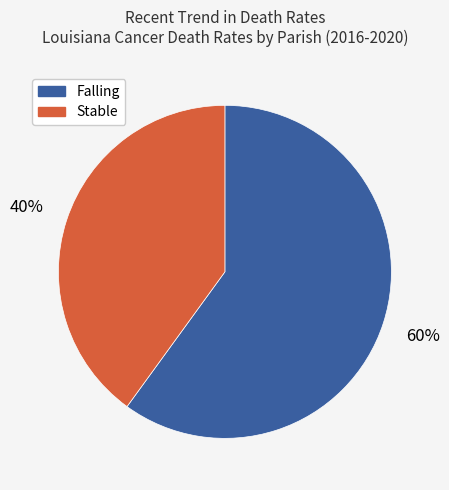

Does any single category account for the majority?

Yes